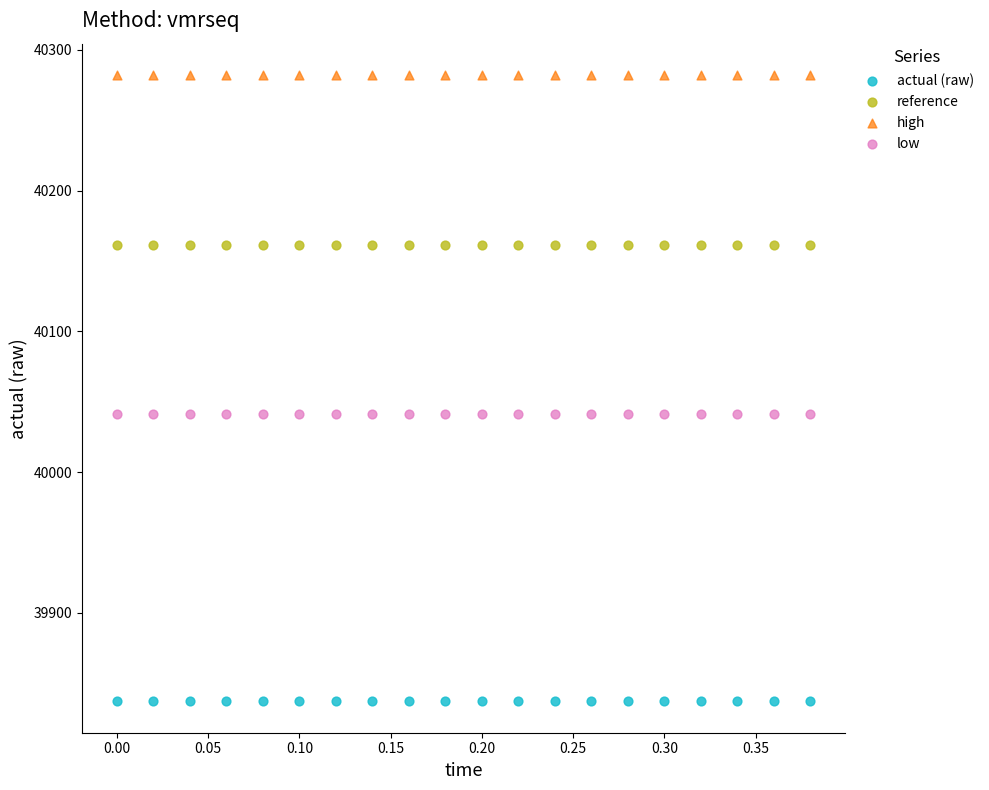

Which series reaches the minimum Y coordinate?

actual (raw)